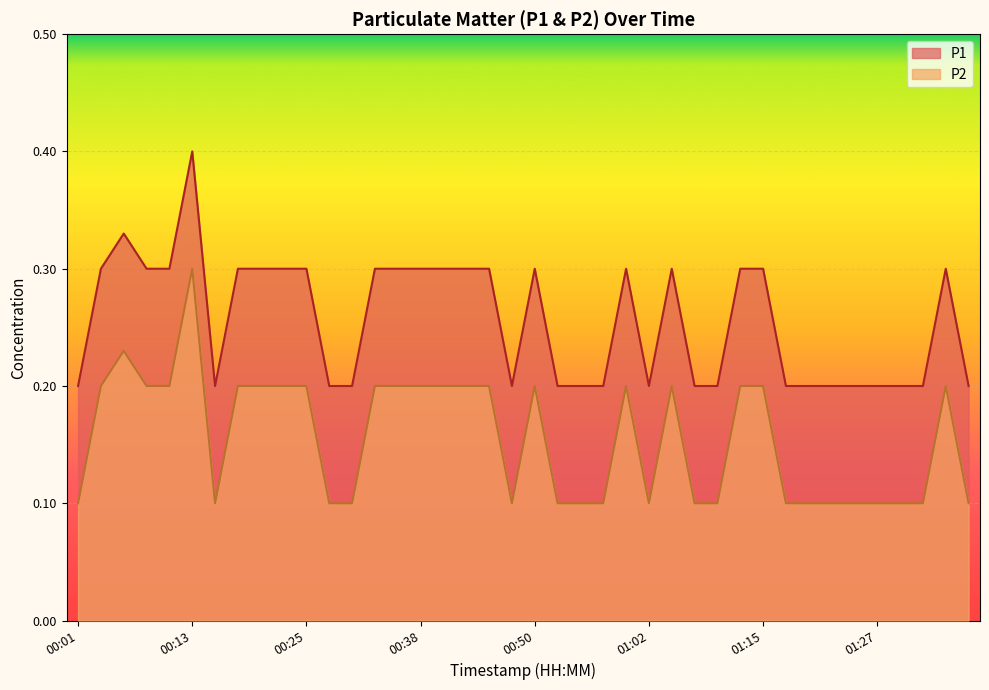

What is the average value of the P1 series?

0.2